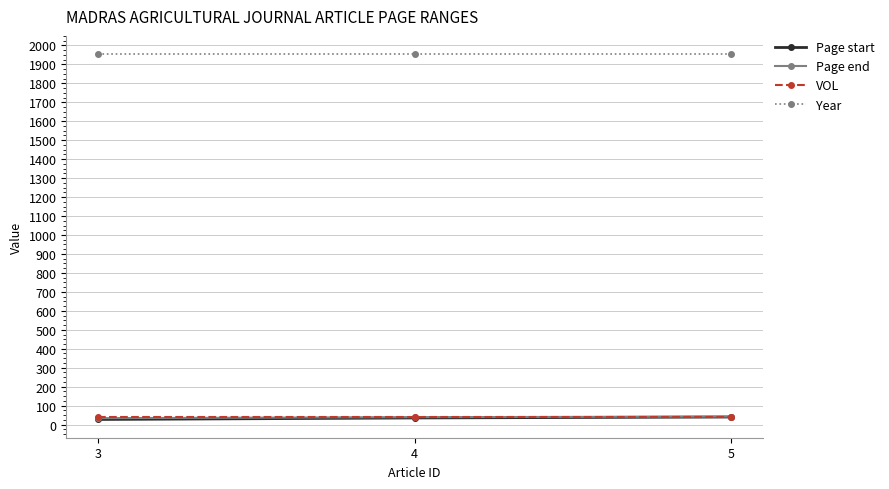

How many lines are shown in the chart?

4